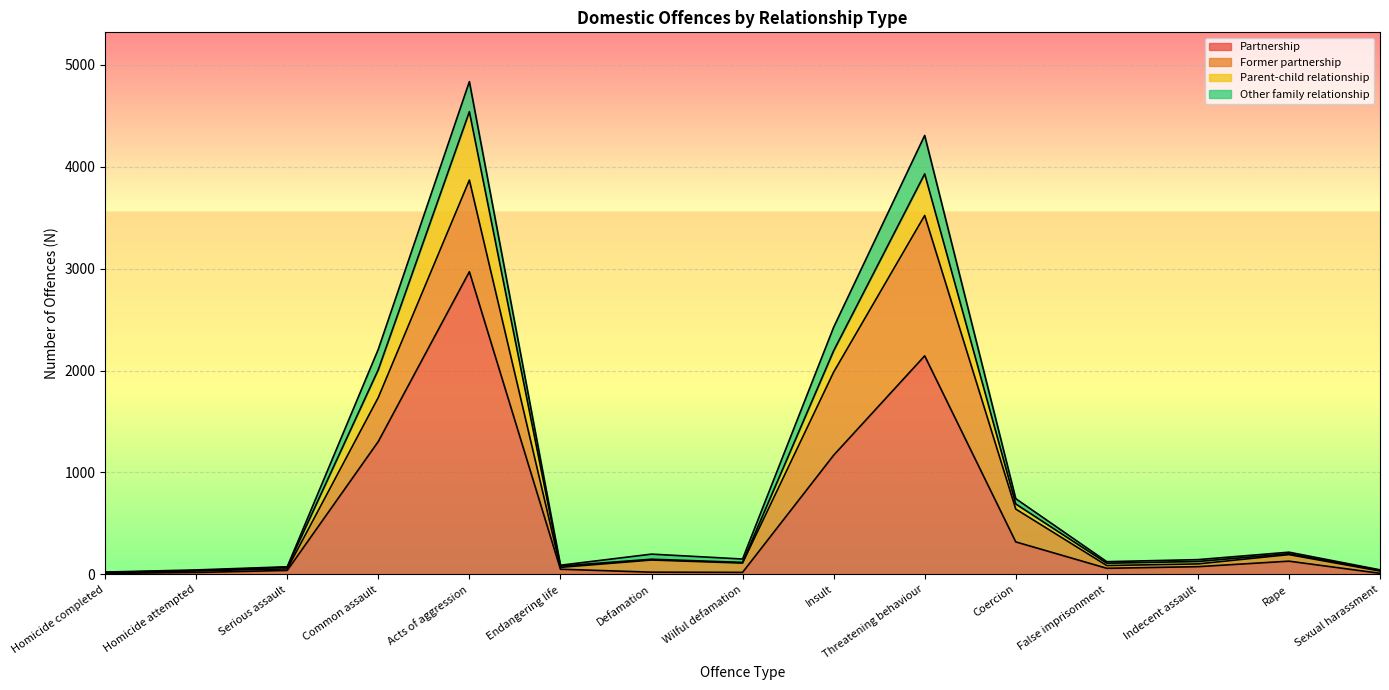

Which series has the largest total across all categories?

Partnership